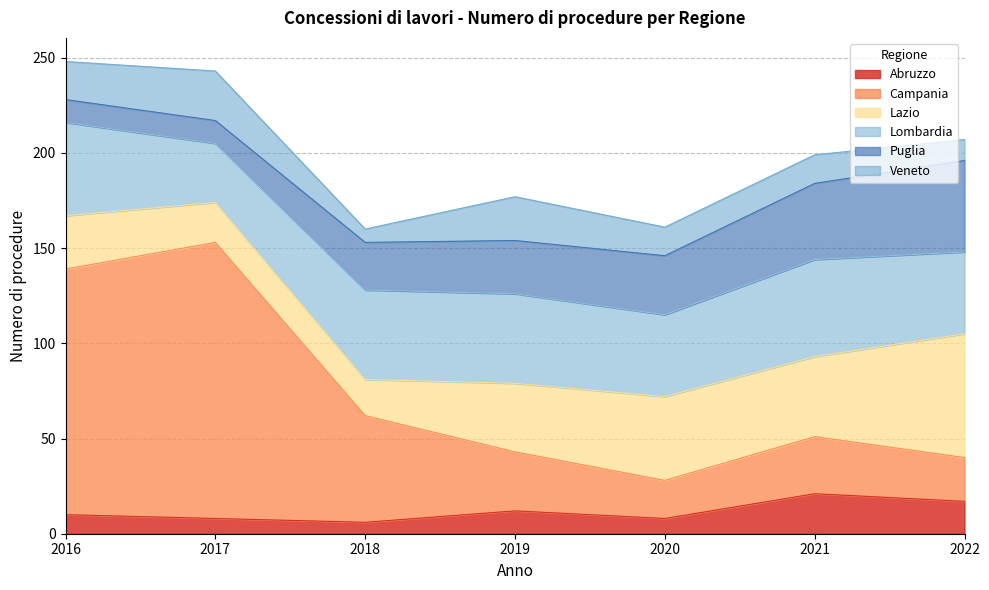

At which category is the sum across all series the highest?

2016